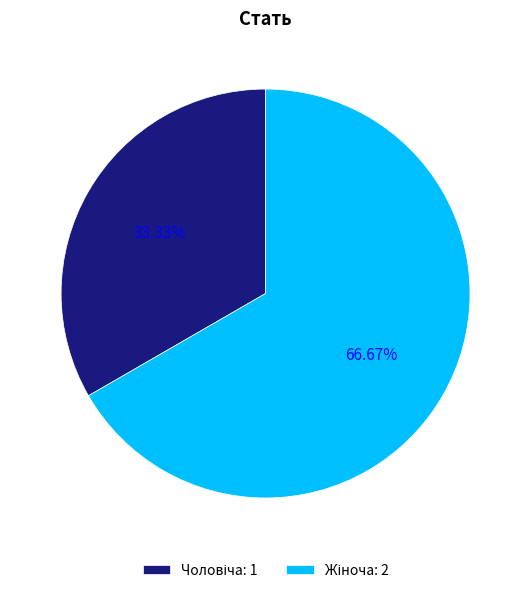

Is there a majority slice in this chart?

Yes